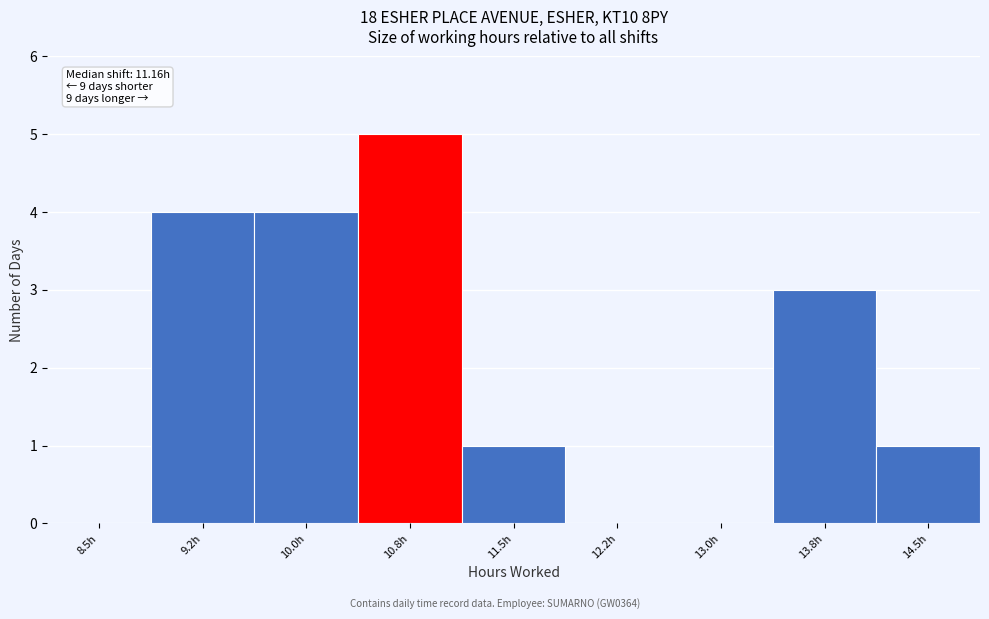

Reading right to left, list all the values displayed in this chart.

14.5h=1	13.8h=3	13.0h=0	12.2h=0	11.5h=1	10.8h=5	10.0h=4	9.2h=4	8.5h=0